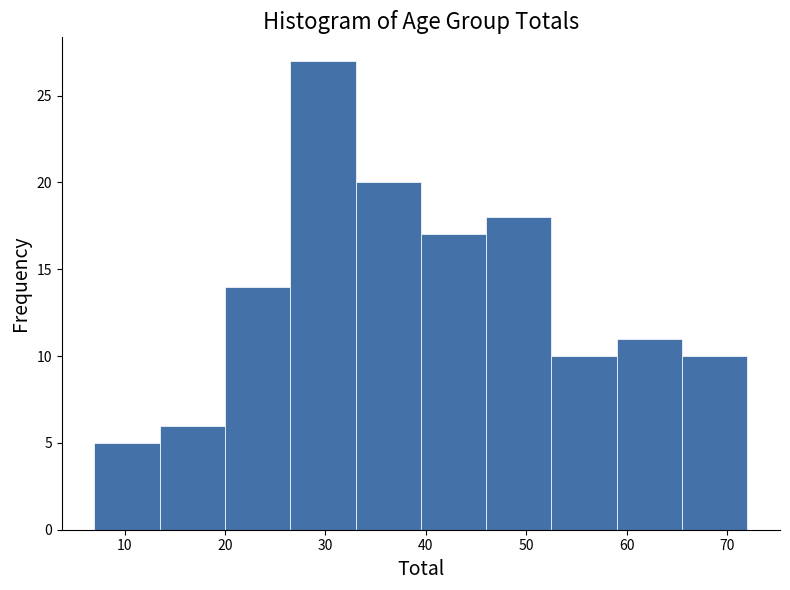

Which range on the x-axis has the tallest bar?

26.5 to 33.0